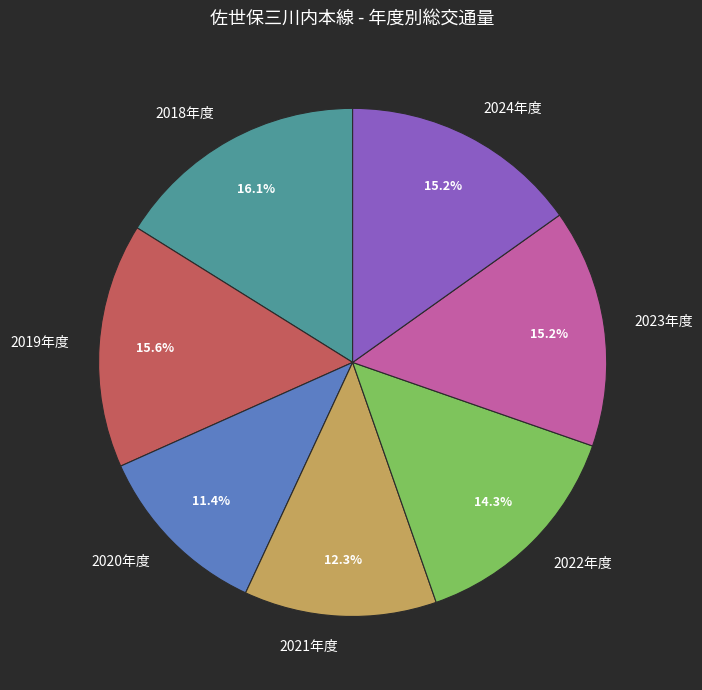

To the nearest percent, what portion does 2019年度 represent?

16%